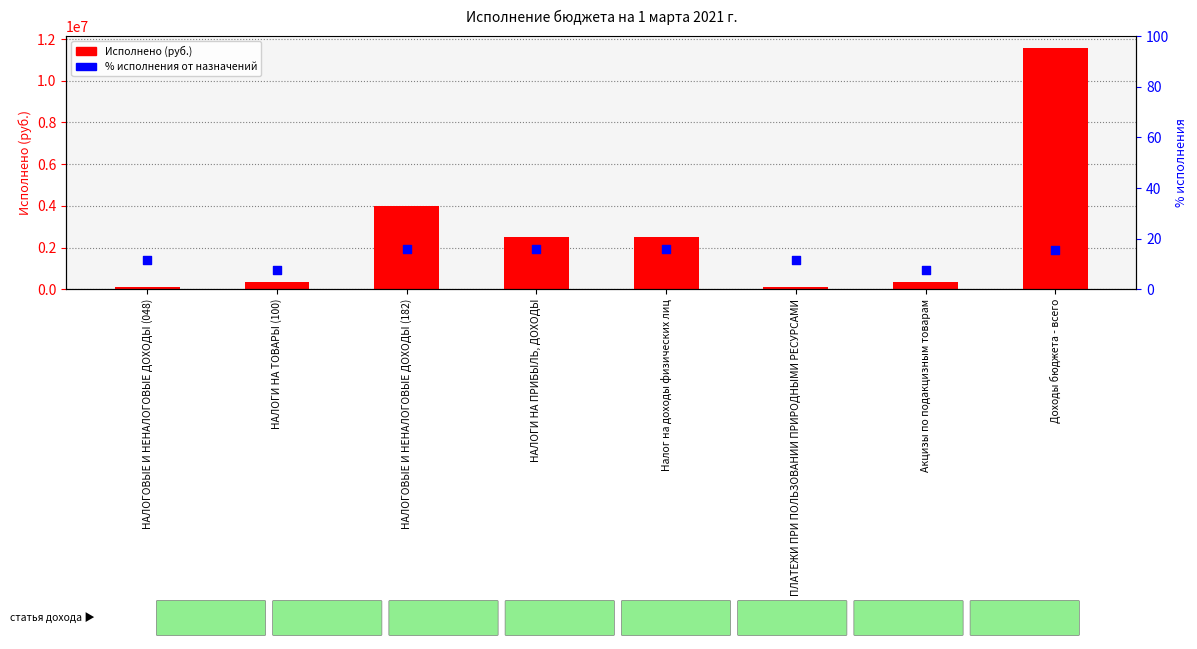

What is the total value across all series at НАЛОГОВЫЕ И НЕНАЛОГОВЫЕ ДОХОДЫ (182)?

3989810.7